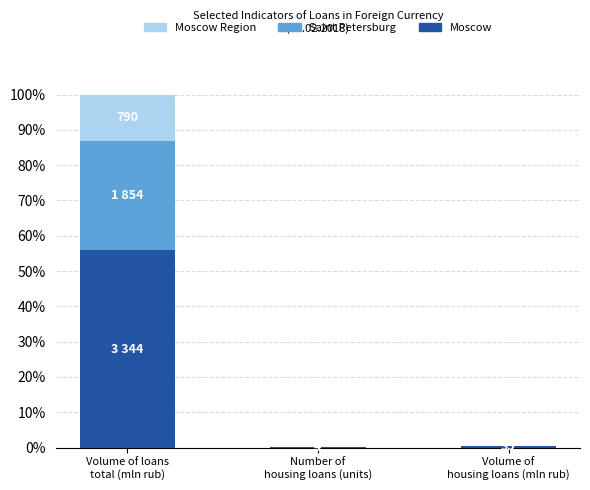

Are the bars horizontal?

No